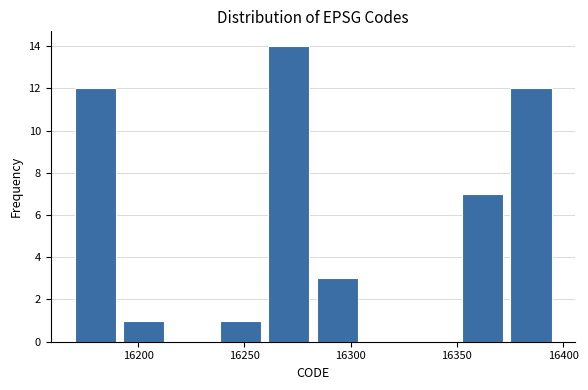

How tall is the bar that spans 16260 to 16285 on the x-axis? Neither the bar edges nor the heights are printed on the chart, so give them approximately, as read against the axes.

14